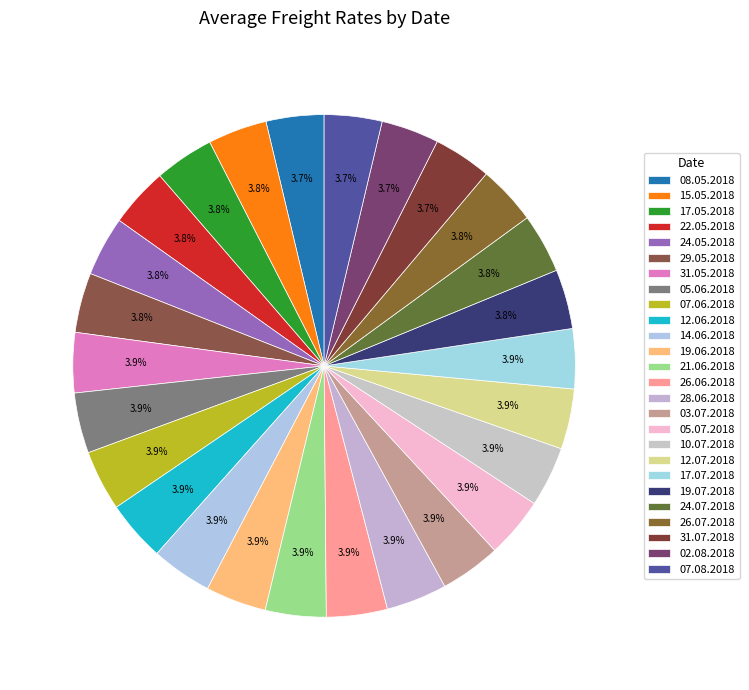

To the nearest percent, what portion does 19.07.2018 represent?

4%